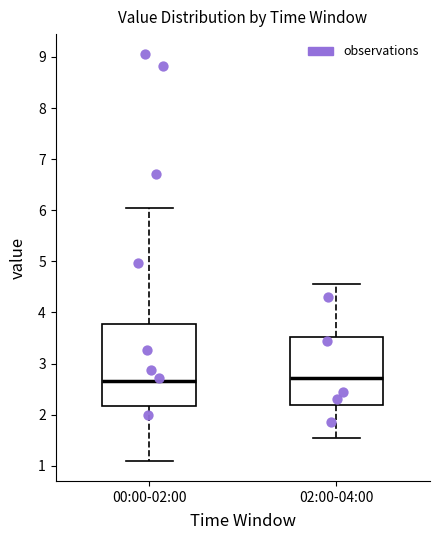

Reading left to right, read every box against the y-axis: the position of its median line, the range the box covers, and the ends of its whiskers. The values are not printed on the chart, so give them approximately, as read against the axis.

00:00-02:00: median 2.7, box 2.2 to 3.8, whiskers 1.1 to 6.1
02:00-04:00: median 2.7, box 2.2 to 3.5, whiskers 1.6 to 4.6